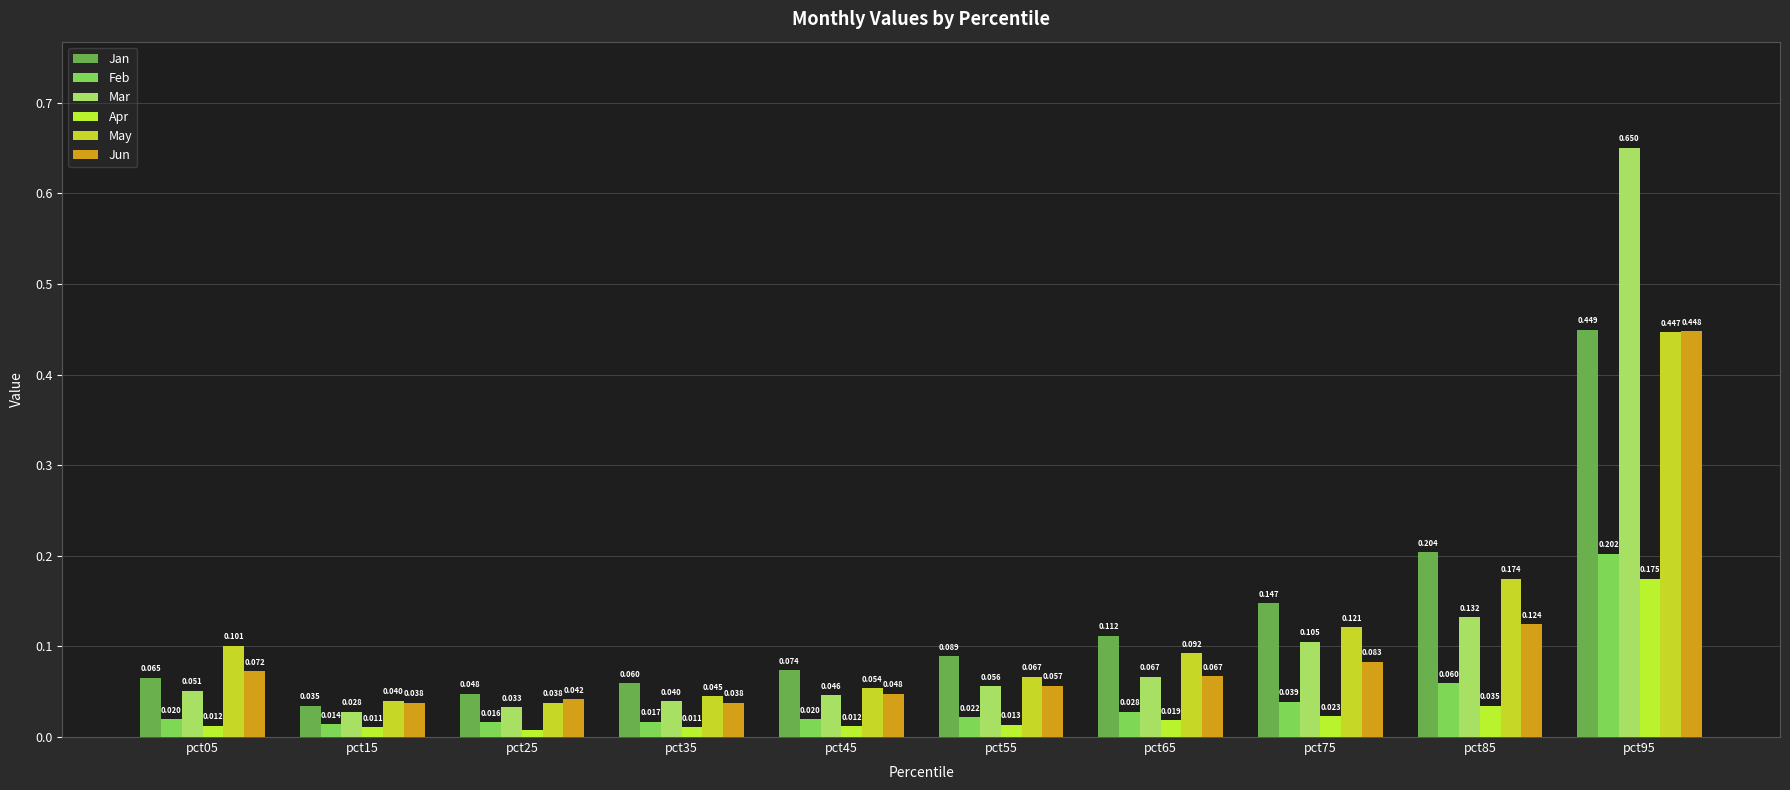

What is the sum of the Mar values at pct15 and pct35?

0.1